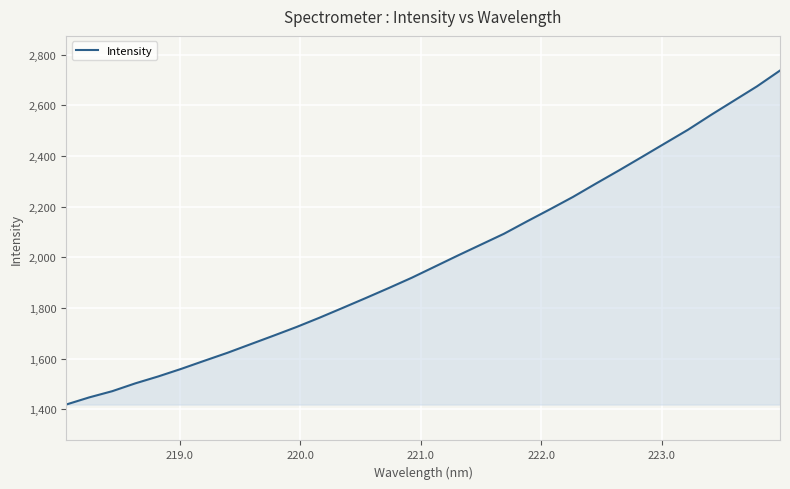

What is the maximum value shown in the chart?

2737.4